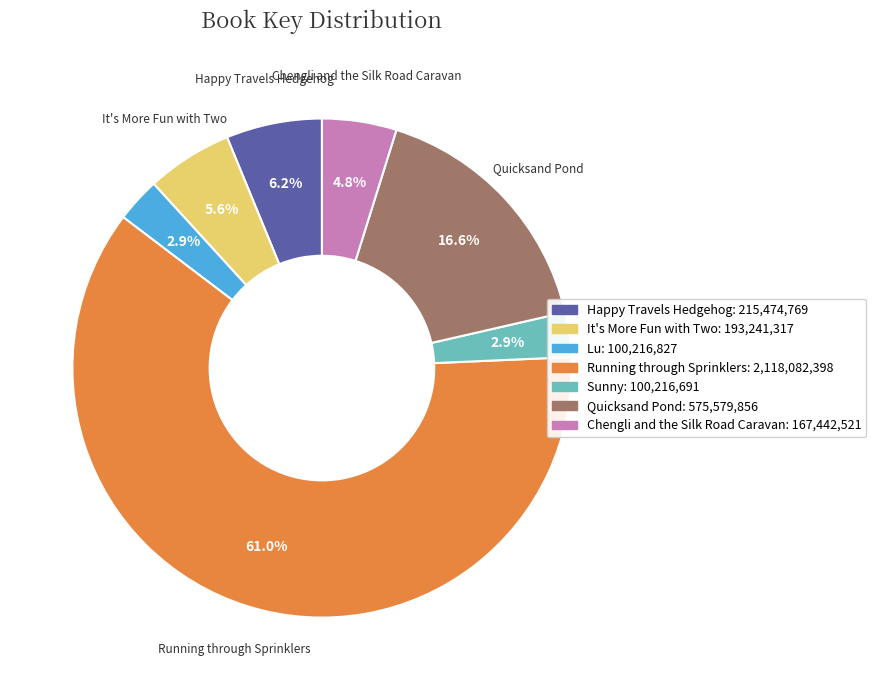

True or false: It's More Fun with Two accounts for 6% of the total.

True